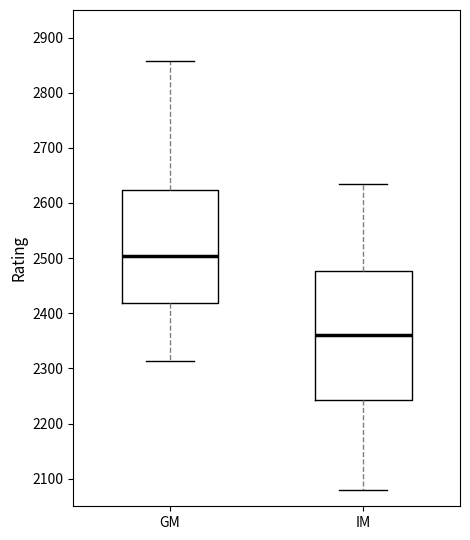

Which box is the tallest, from its lower edge to its upper edge?

IM